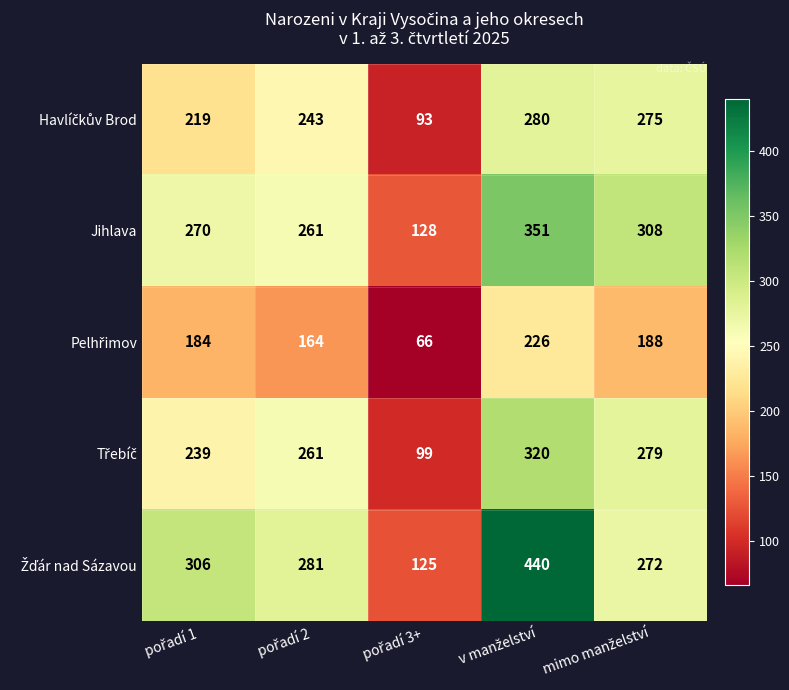

What is the difference between the maximum and second lowest values in the Jihlava series?

90